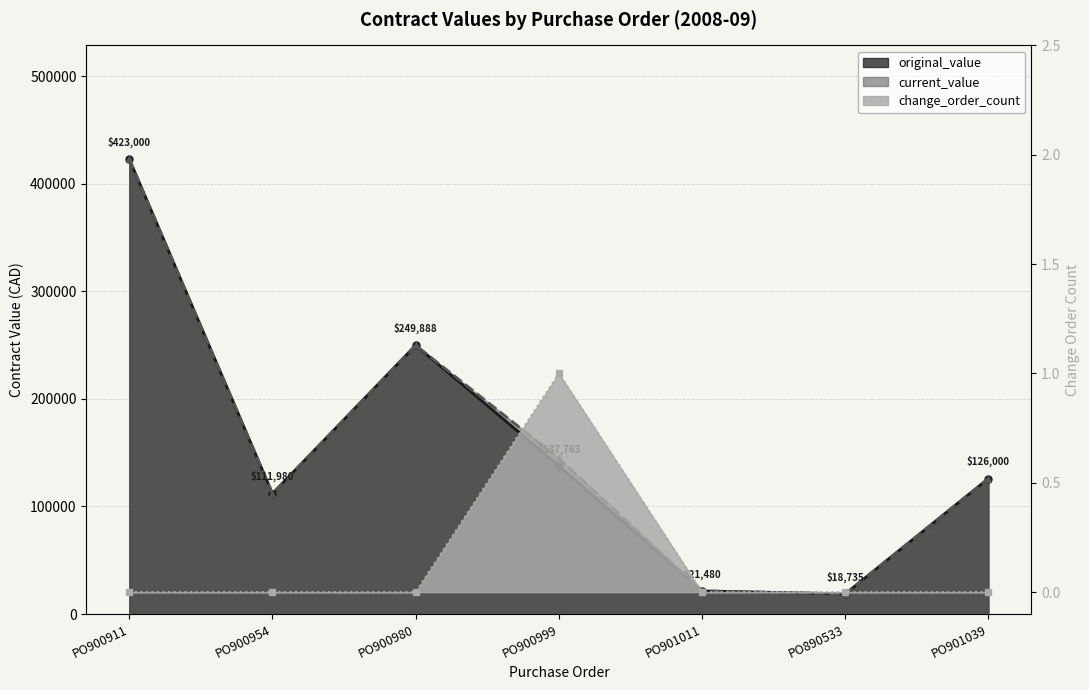

At which category is the sum across all series the highest?

PO900911